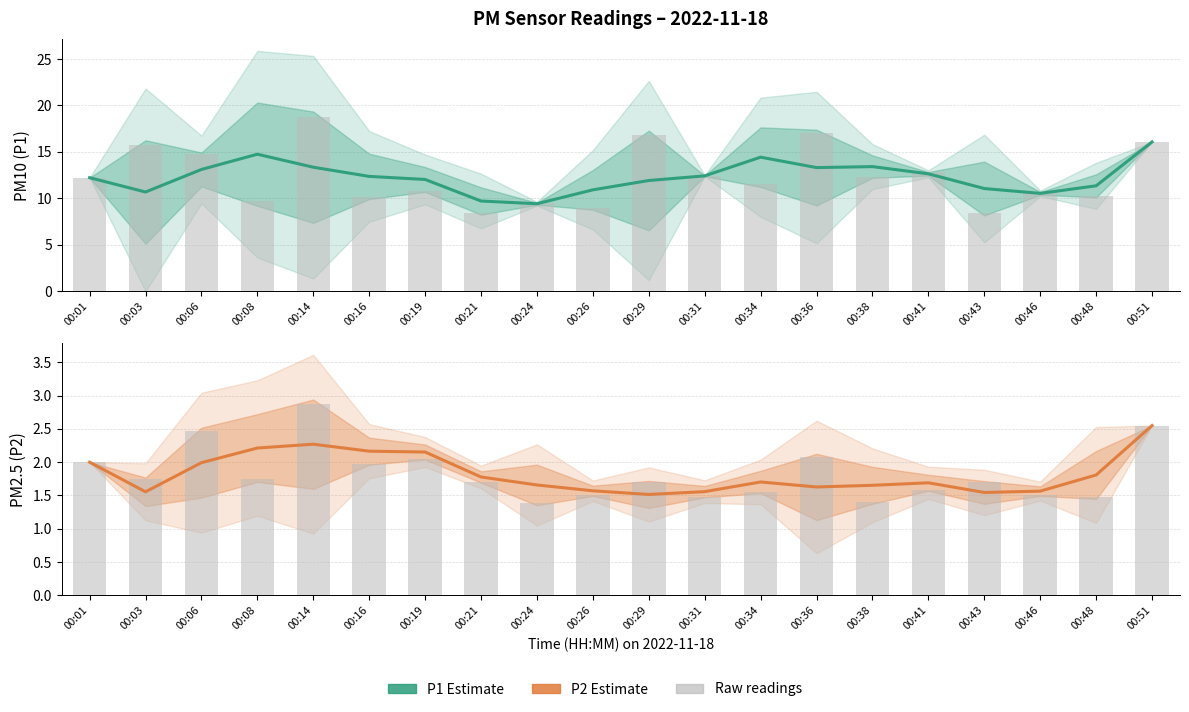

Read the P2 Estimate value at 00:48.

1.8